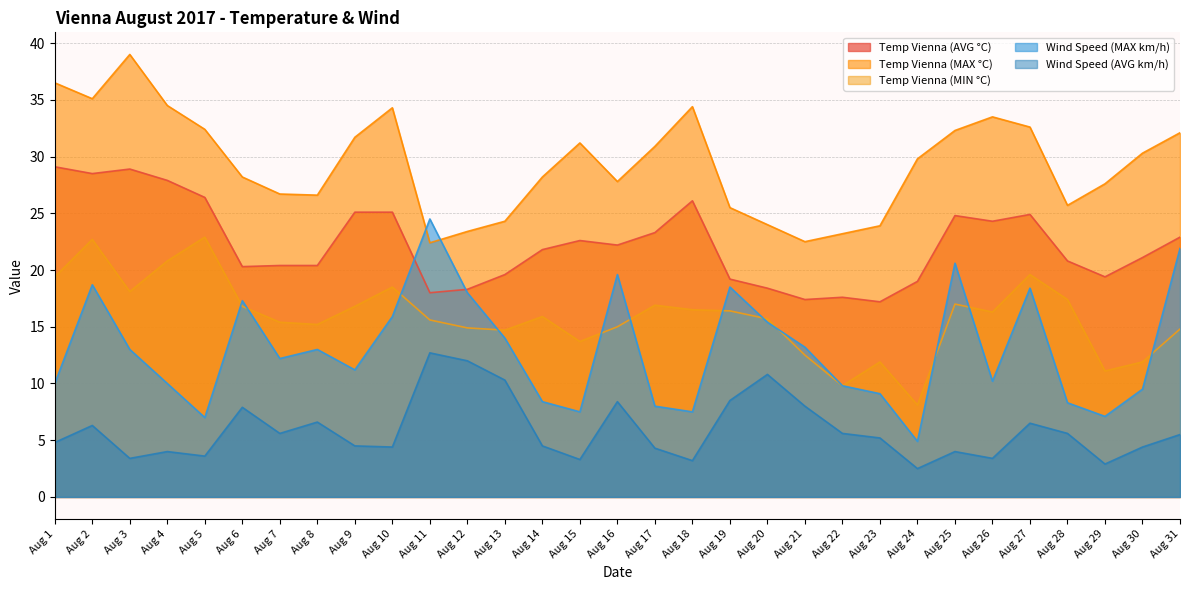

Which label corresponds to the smallest value in the chart?

Aug 24